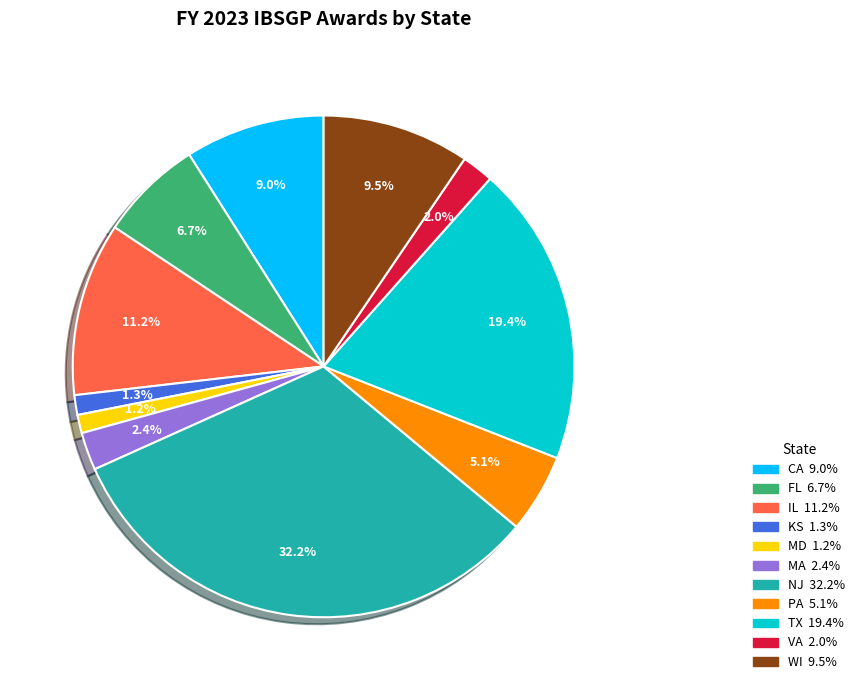

Is there any slice that represents more than half of the pie?

No